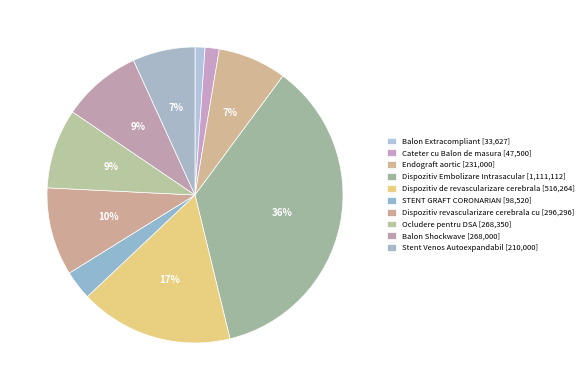

How many slices are in this pie chart?

10